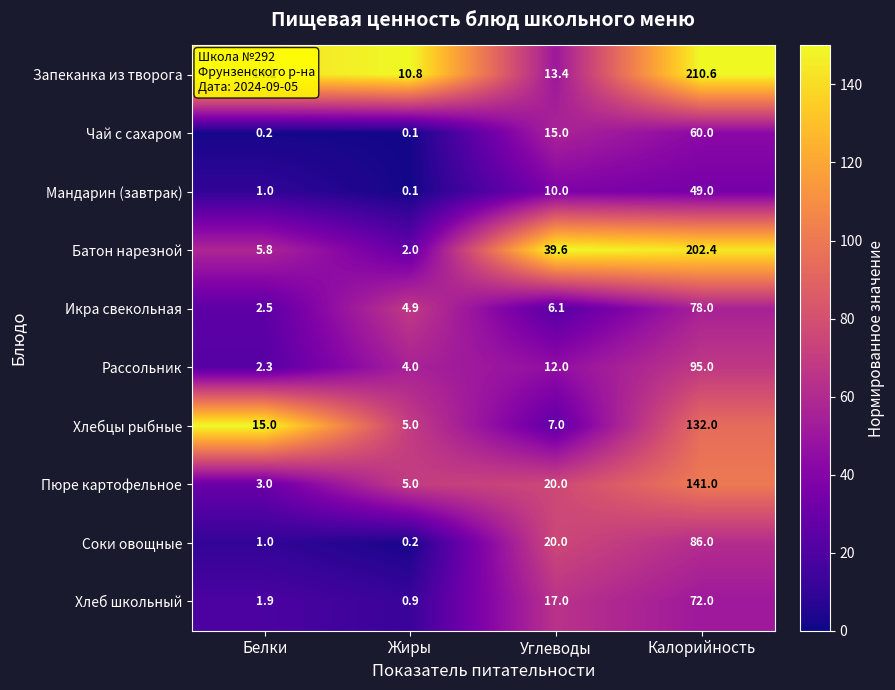

What is the greatest value displayed?

210.6